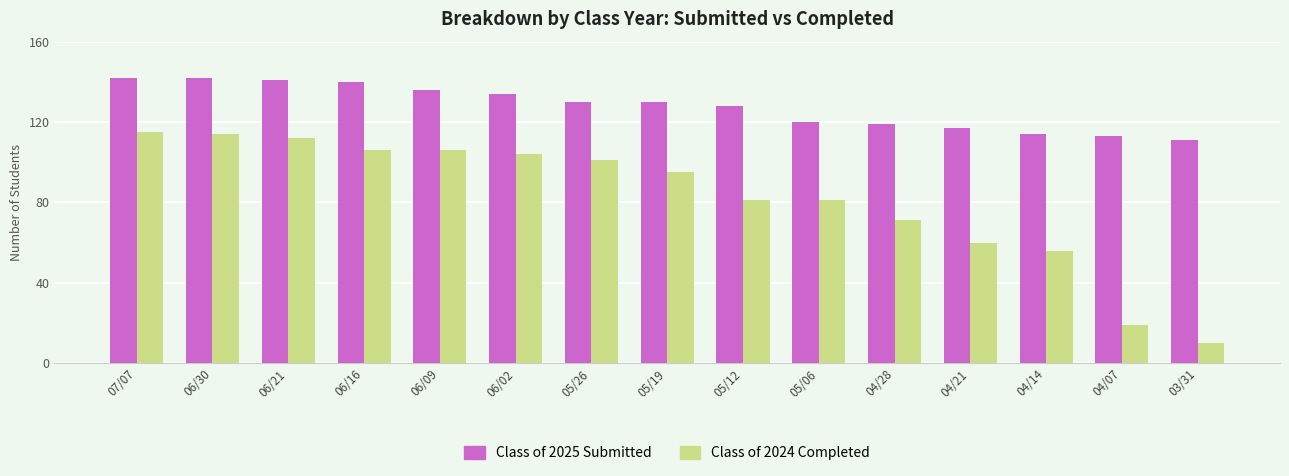

Between 05/12 and 03/31, which series saw the biggest shift?

Class of 2024 Completed